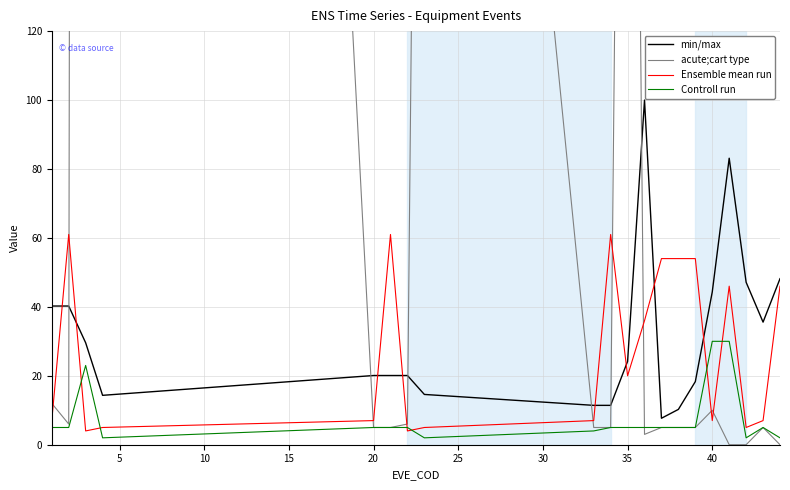

What is the difference between the second highest and second lowest values in the acute;cart type series?

1500.0